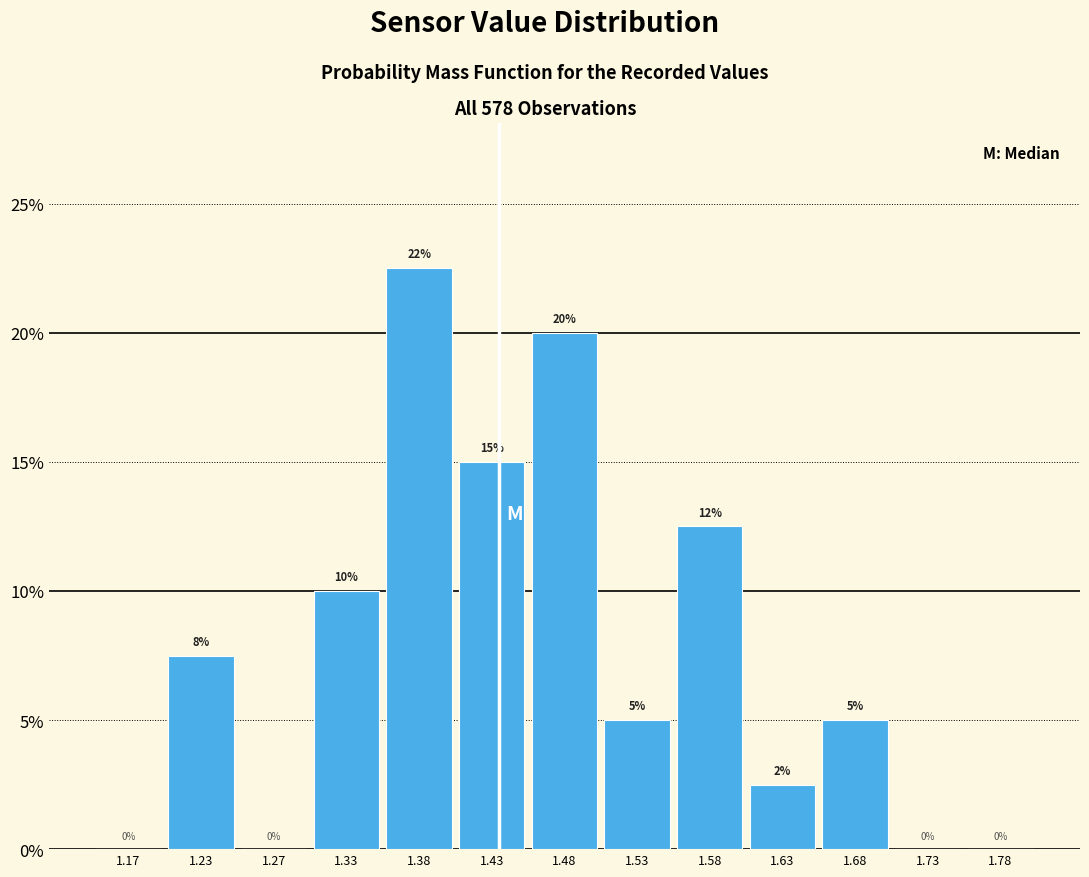

Over which range of the x-axis is the bar tallest?

1.35 to 1.40